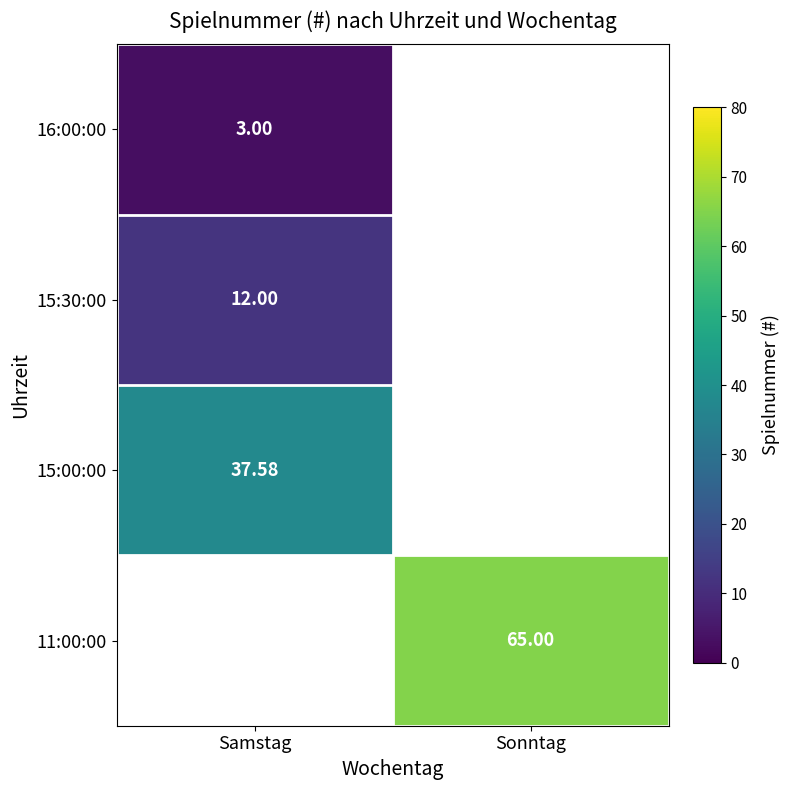

What is the minimum value shown in the chart?

3.0